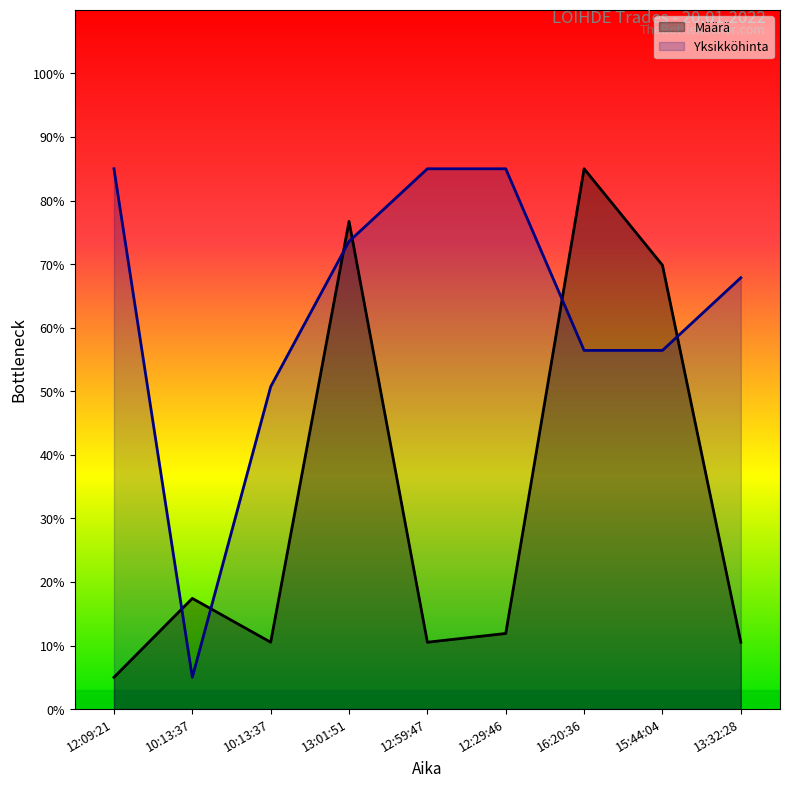

Count the number of categories in the chart.

9